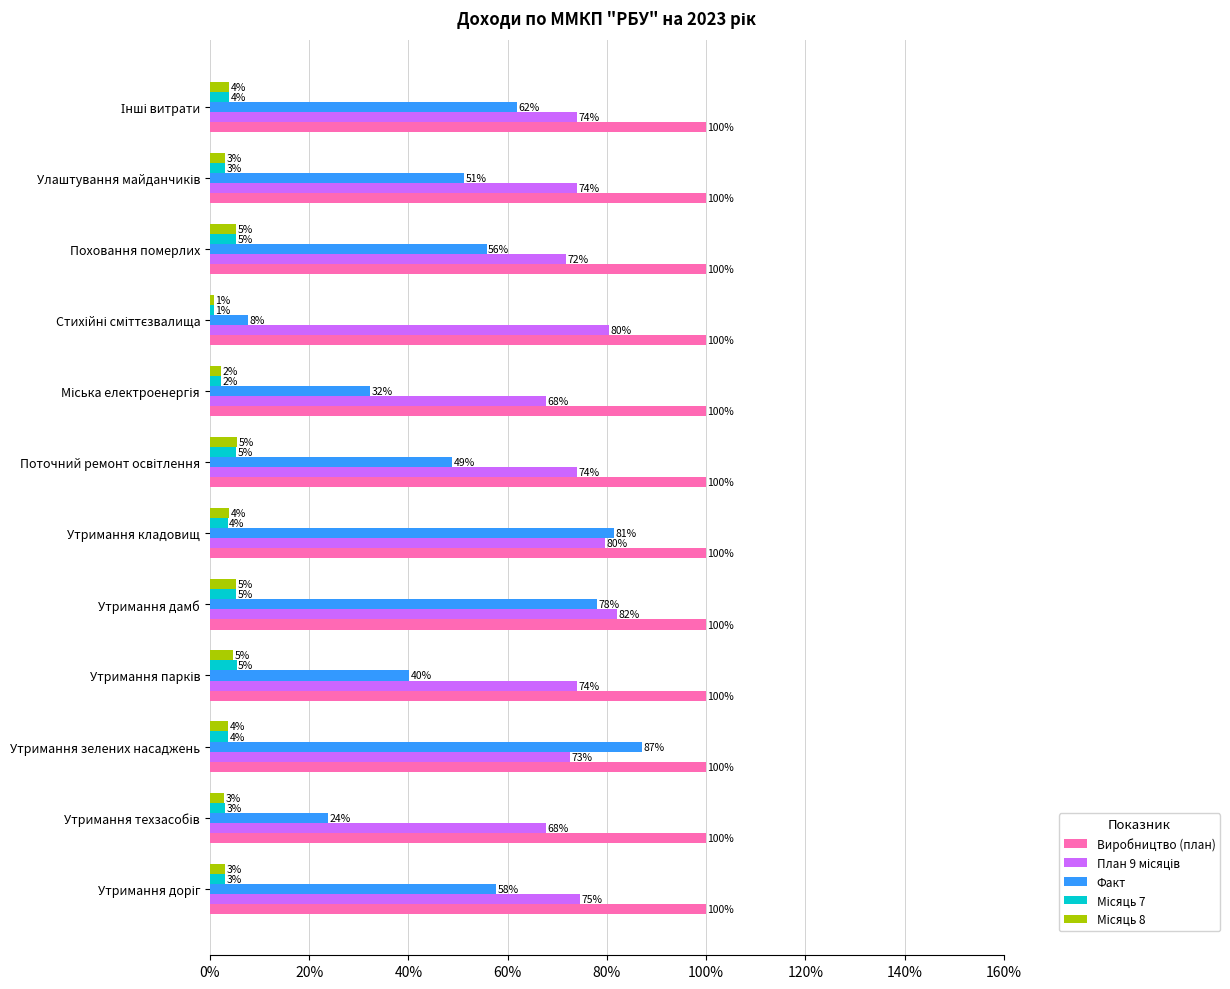

At which category is the sum across all series the highest?

Утримання дамб